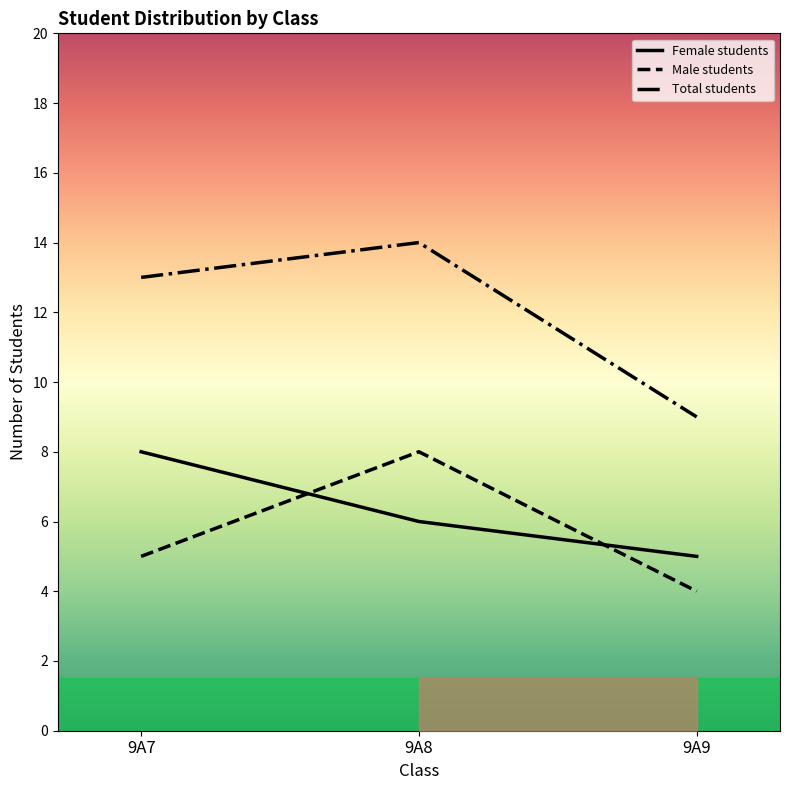

How many series are shown in this chart?

3